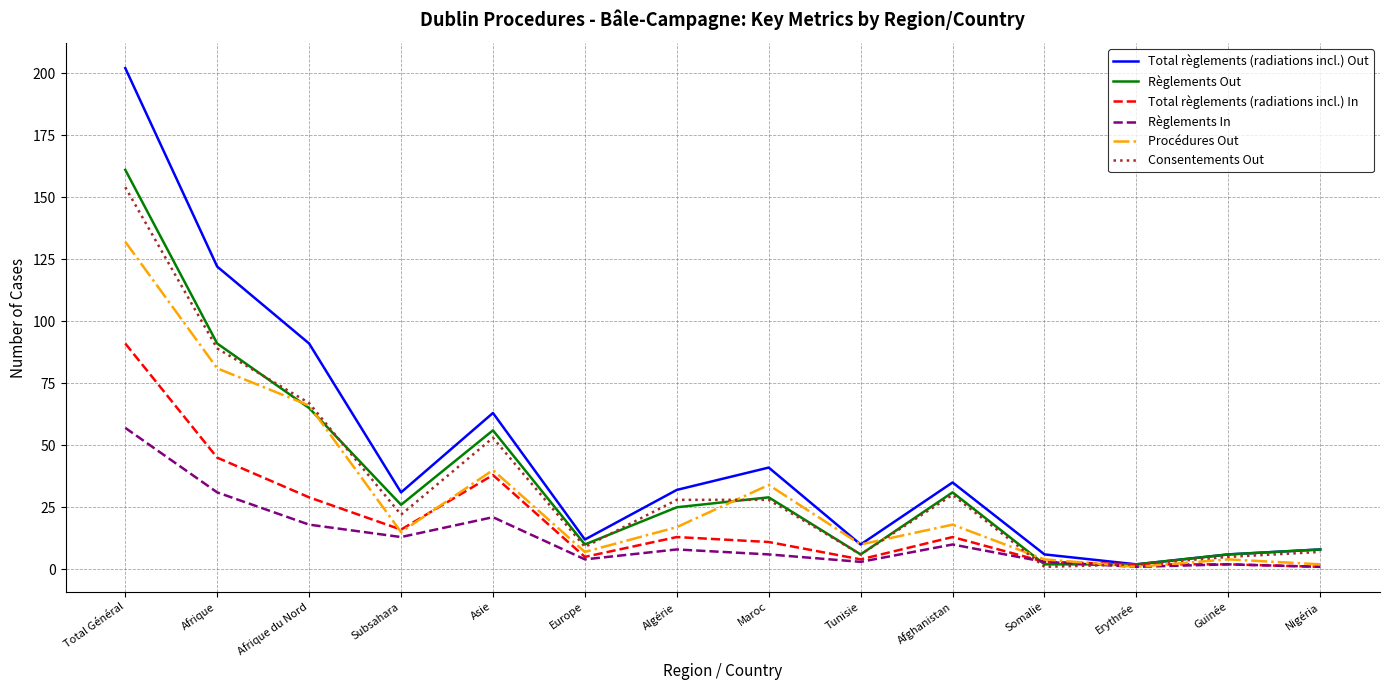

What position from the left is Afrique du Nord?

3